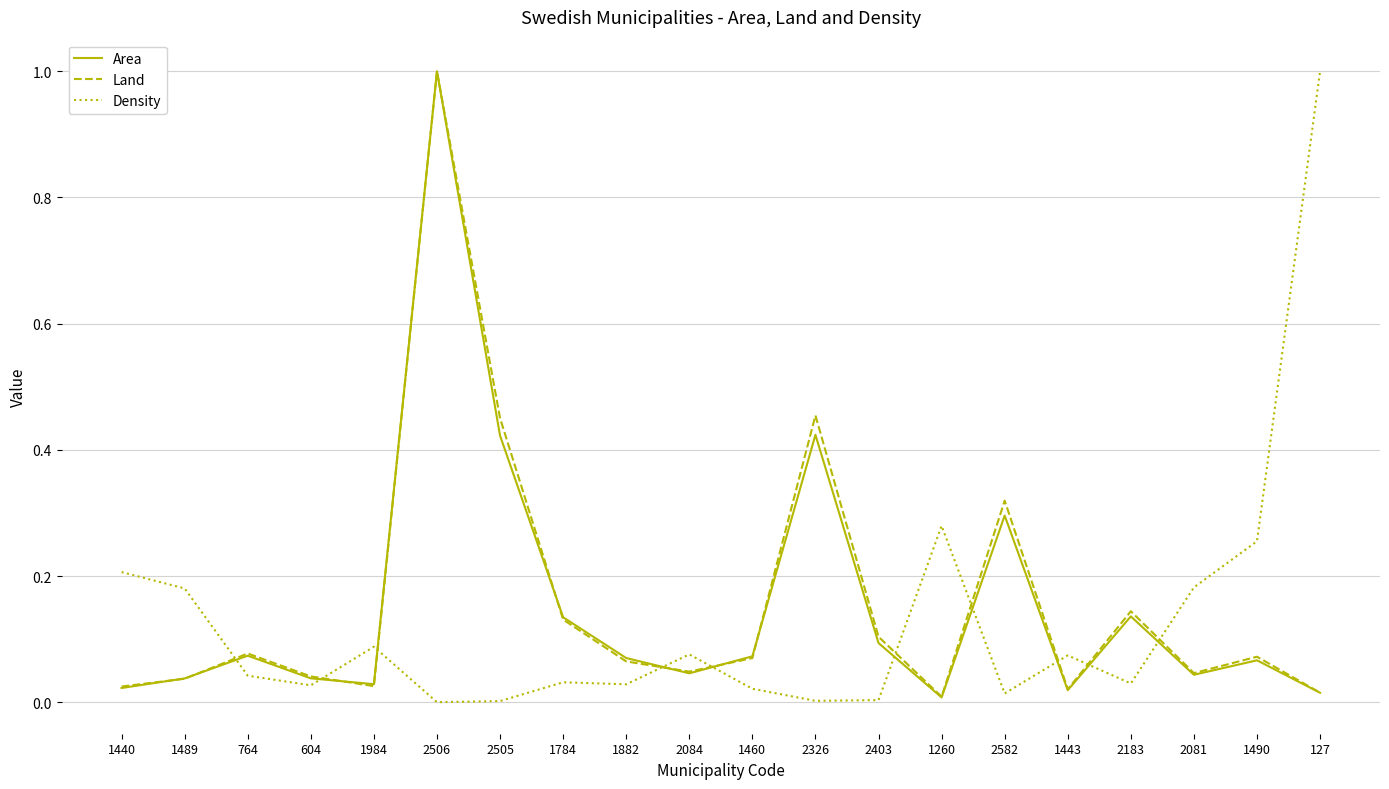

How many intersections are there between Density and Area?

10